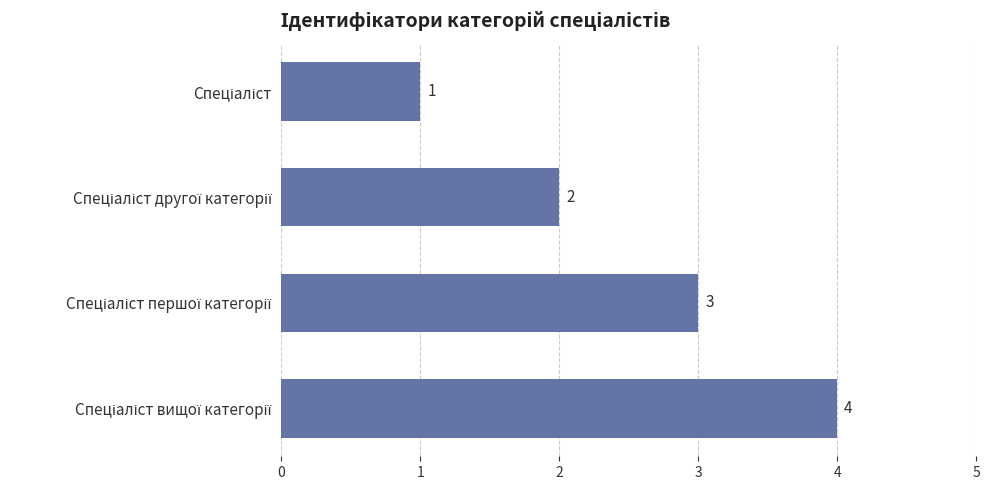

What is the difference between the maximum and minimum values?

3